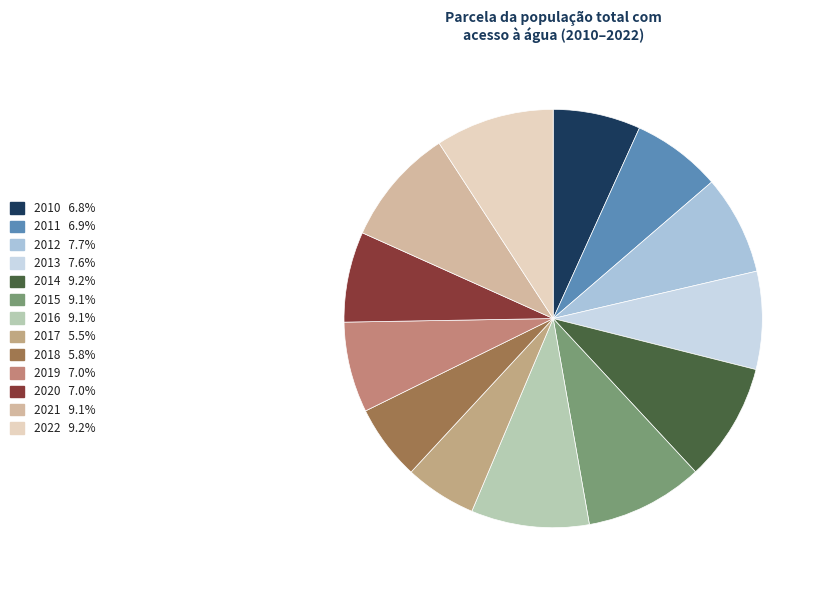

Is there any slice that represents more than half of the pie?

No